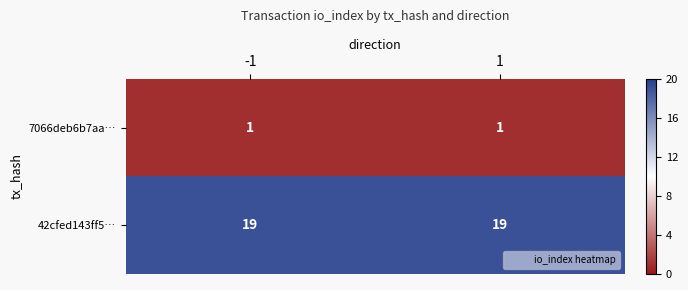

What is the total value across all series at 1?

20